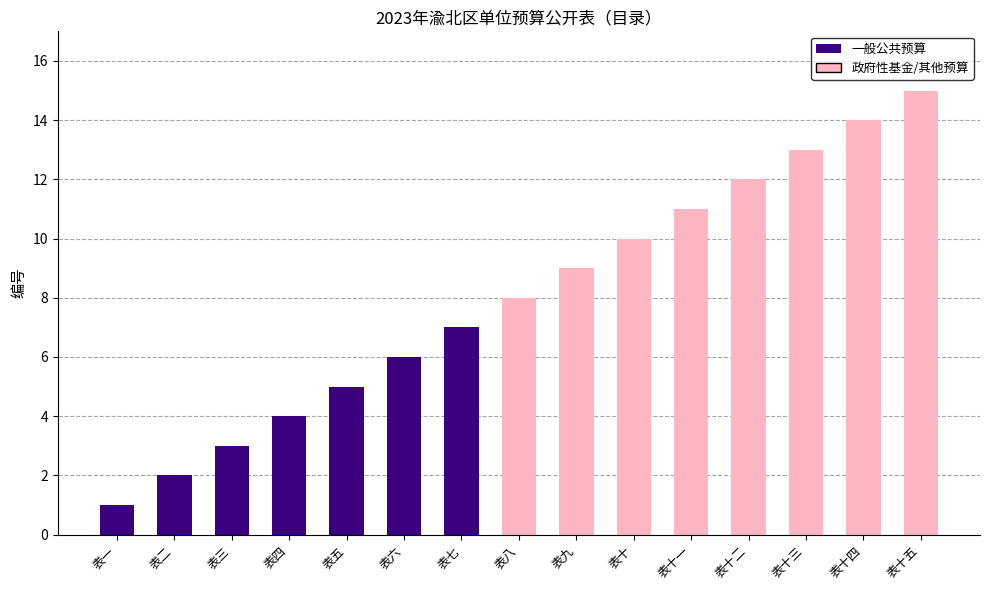

Reading left to right, extract all data points from this chart.

表一=1	表二=2	表三=3	表四=4	表五=5	表六=6	表七=7	表八=8	表九=9	表十=10	表十一=11	表十二=12	表十三=13	表十四=14	表十五=15